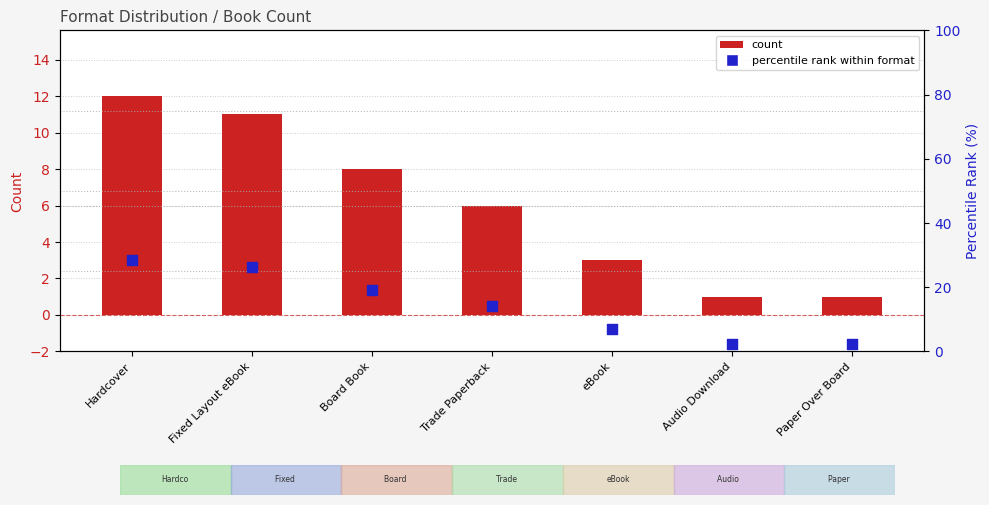

Which series has the widest spread of Y values?

percentile rank within format